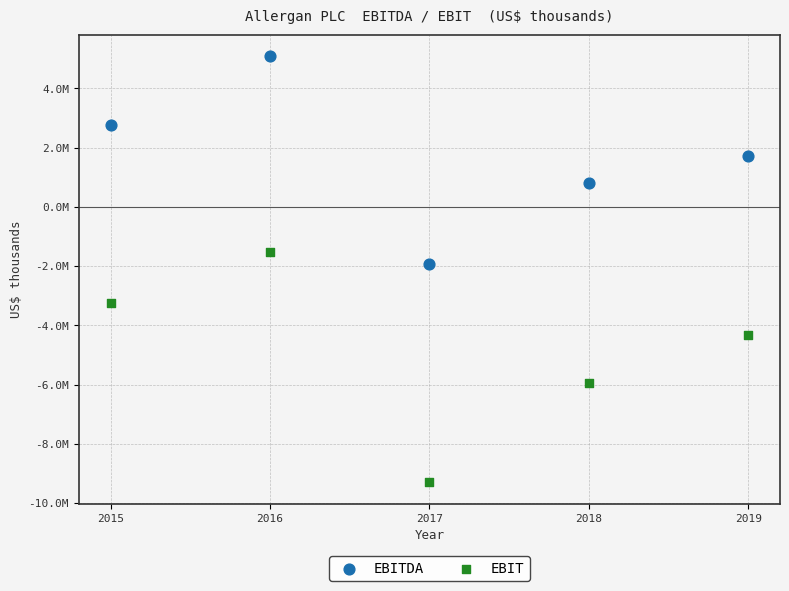

What are all the series names shown in the legend?

EBITDA, EBIT